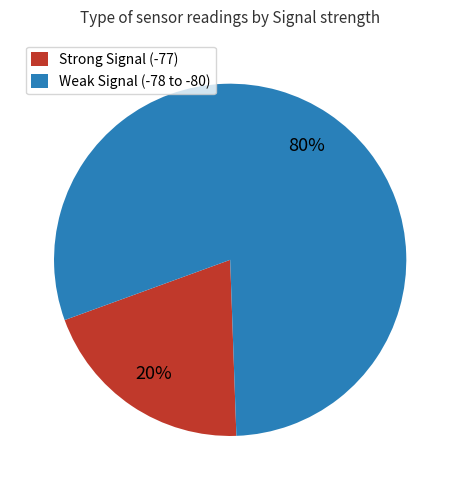

Is it true that Weak Signal (-78 to -80) is 86% of the pie?

False